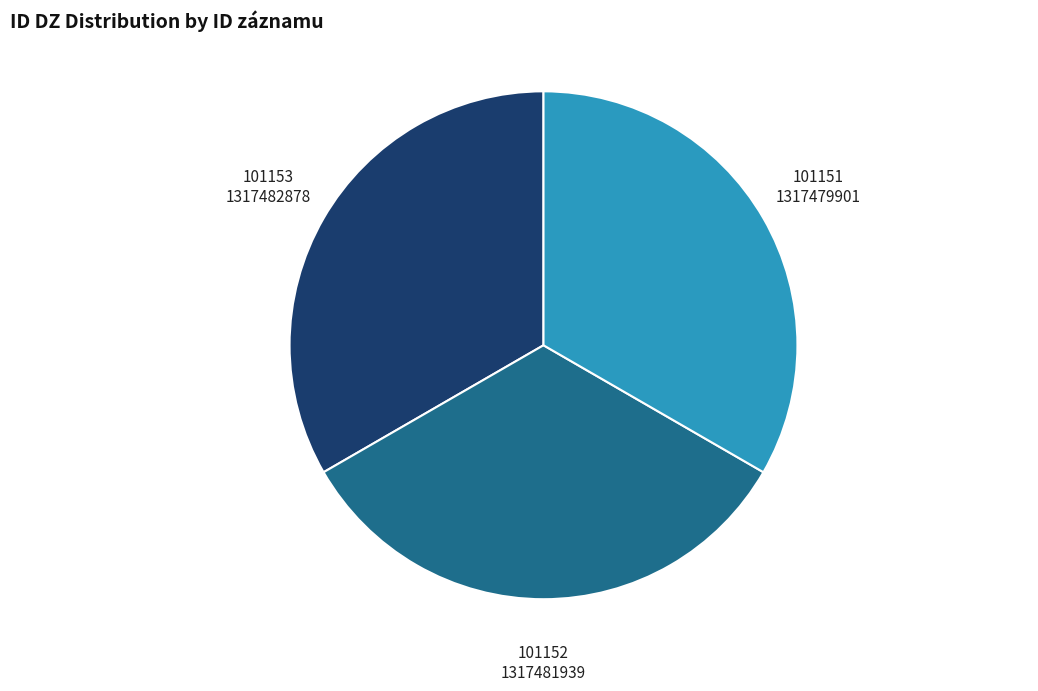

Is 101152 the majority of the pie?

No